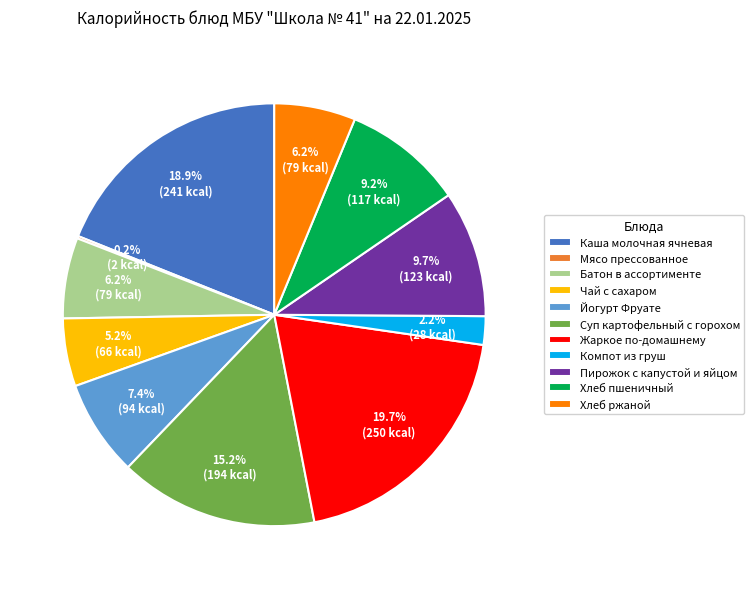

What percentage is the Суп картофельный с горохом slice, to the nearest percent?

15%